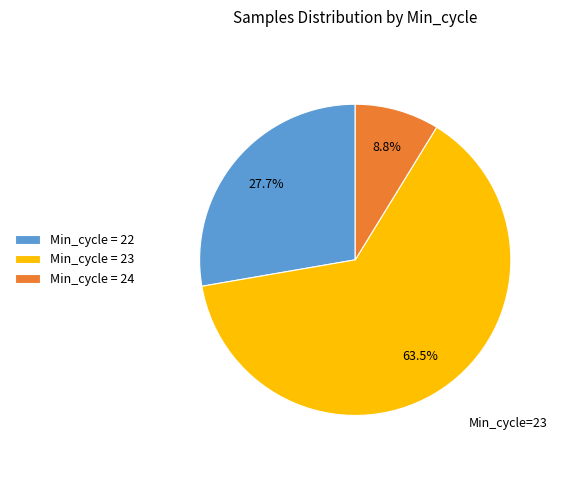

Do Min_cycle = 22 and Min_cycle = 23 together represent more than half of the pie?

Yes